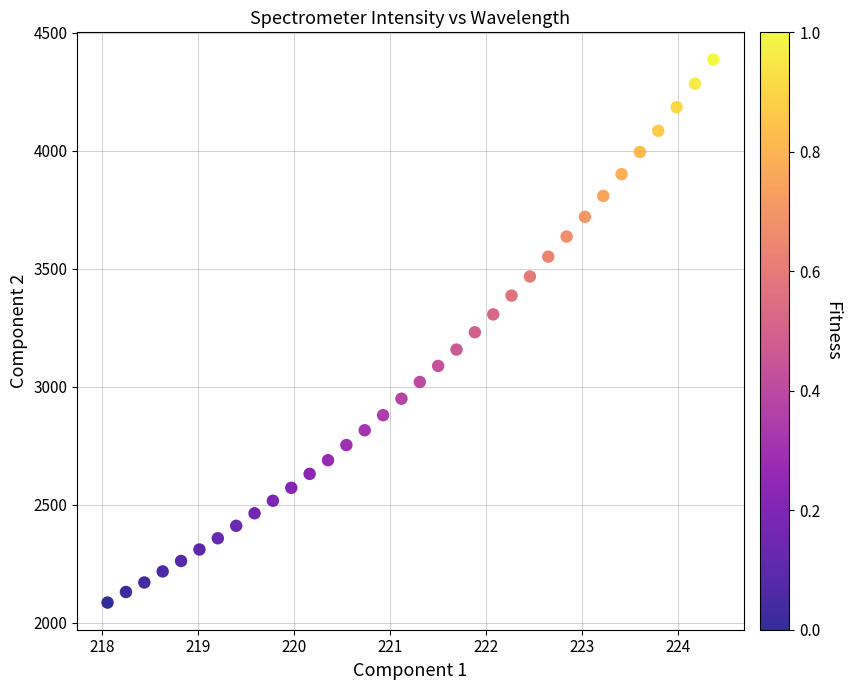

What is the range of X values (max minus min)?

6.3